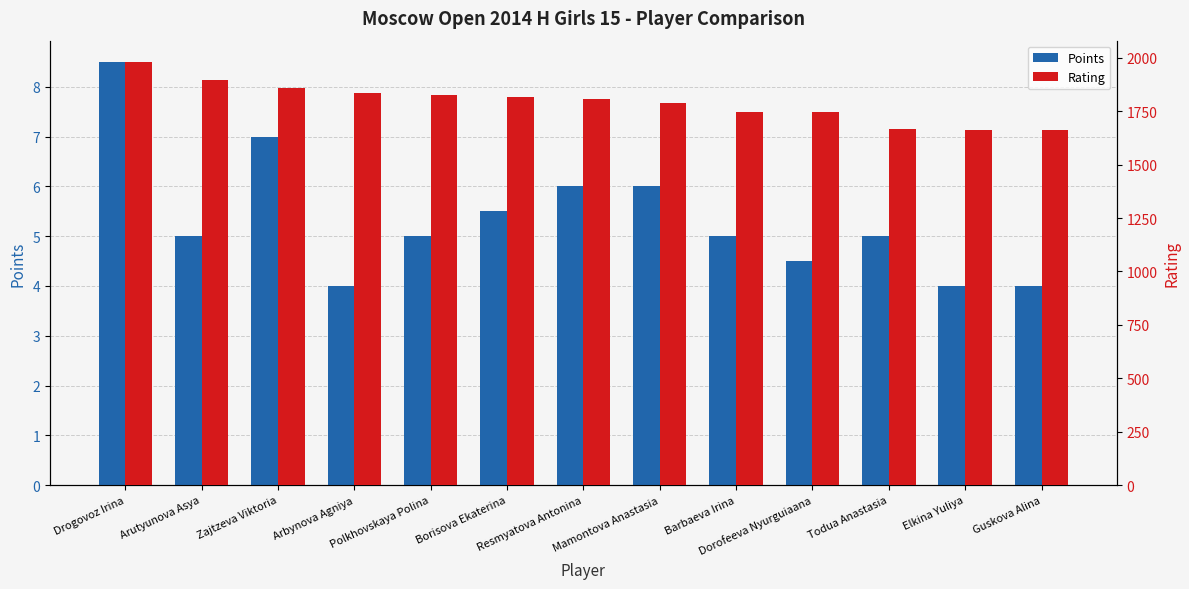

Which category has the lowest value in the Rating series?

Guskova Alina